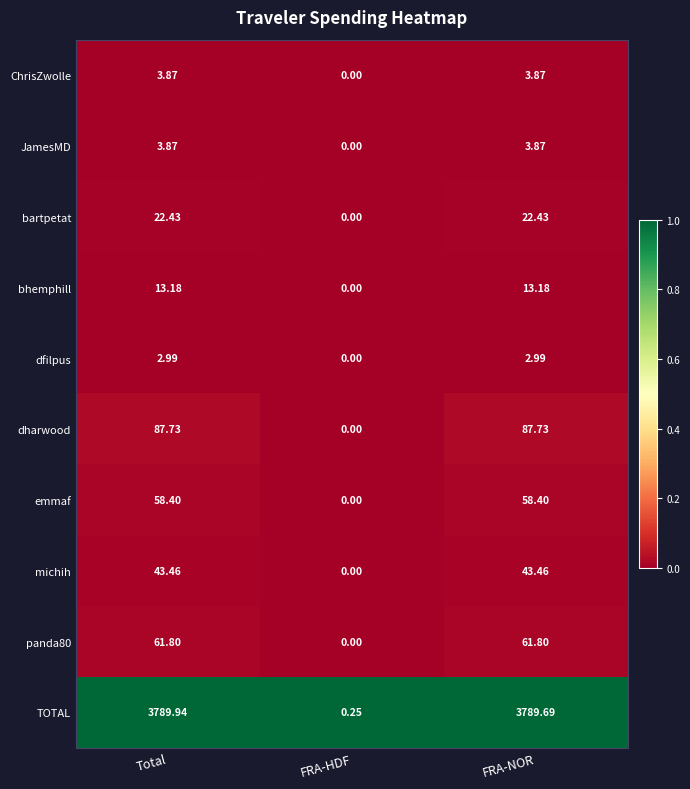

How many categories are shown in the chart?

3